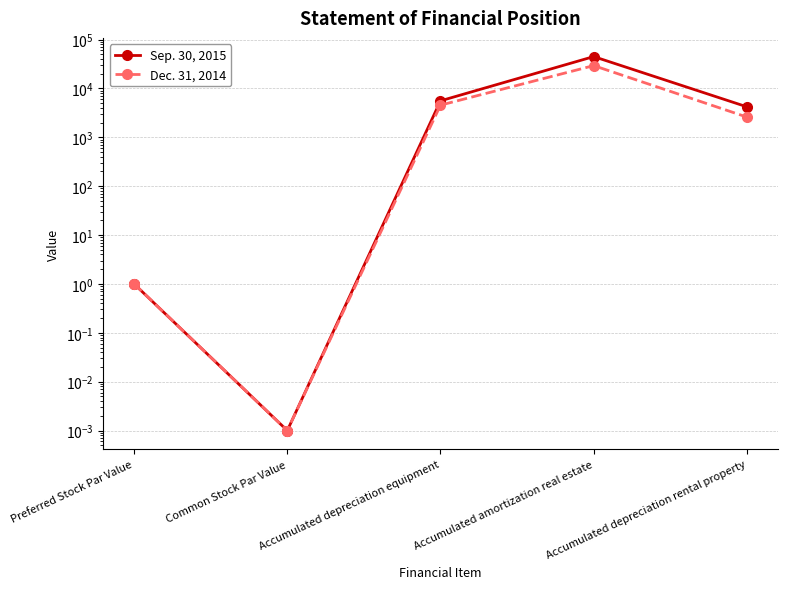

Rank the series by their average value, from highest to lowest.

Sep. 30, 2015, Dec. 31, 2014